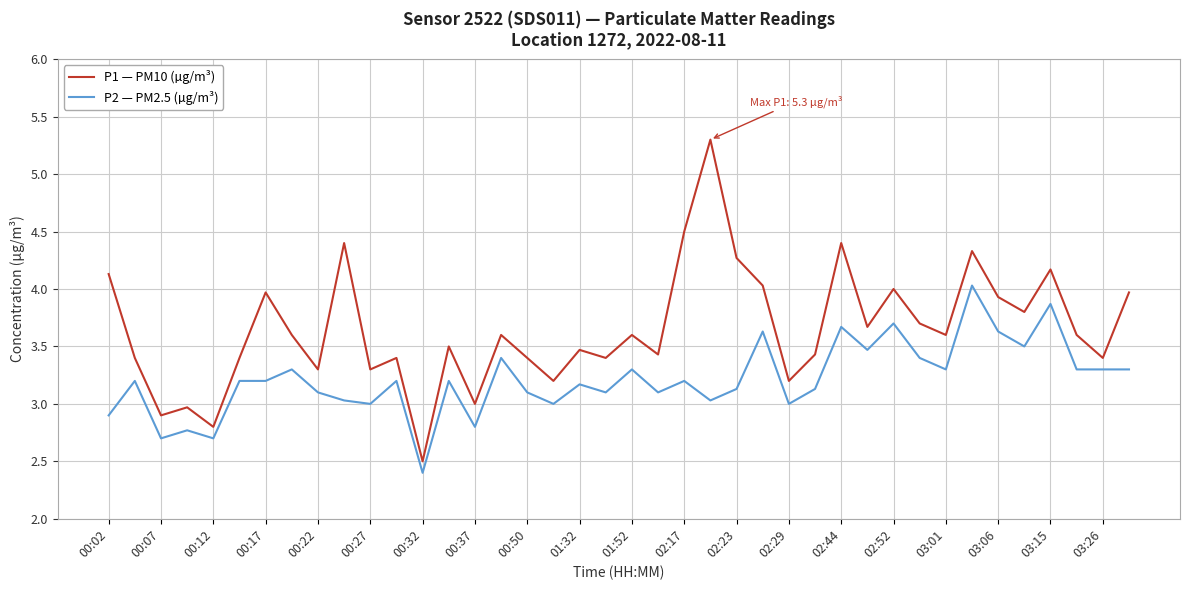

True or false: P2 — PM2.5 (µg/m³) has more than 0 interior local peaks.

True